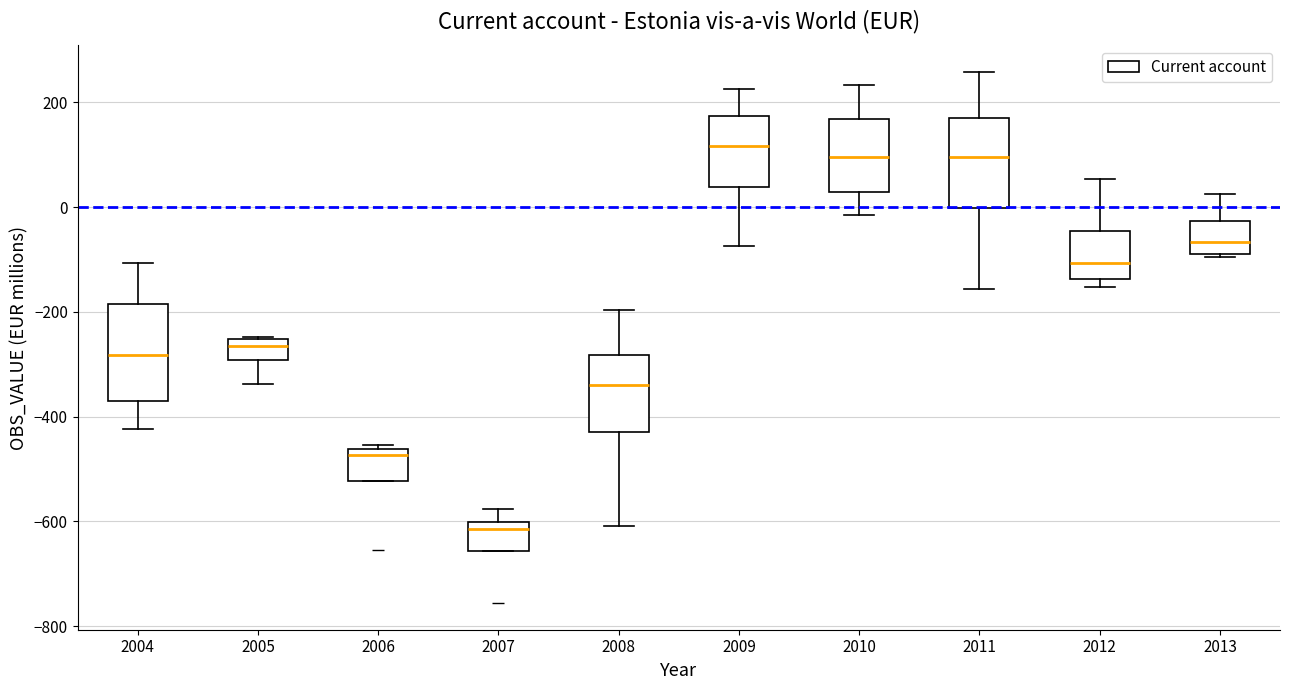

Which box's median line is the highest?

2009